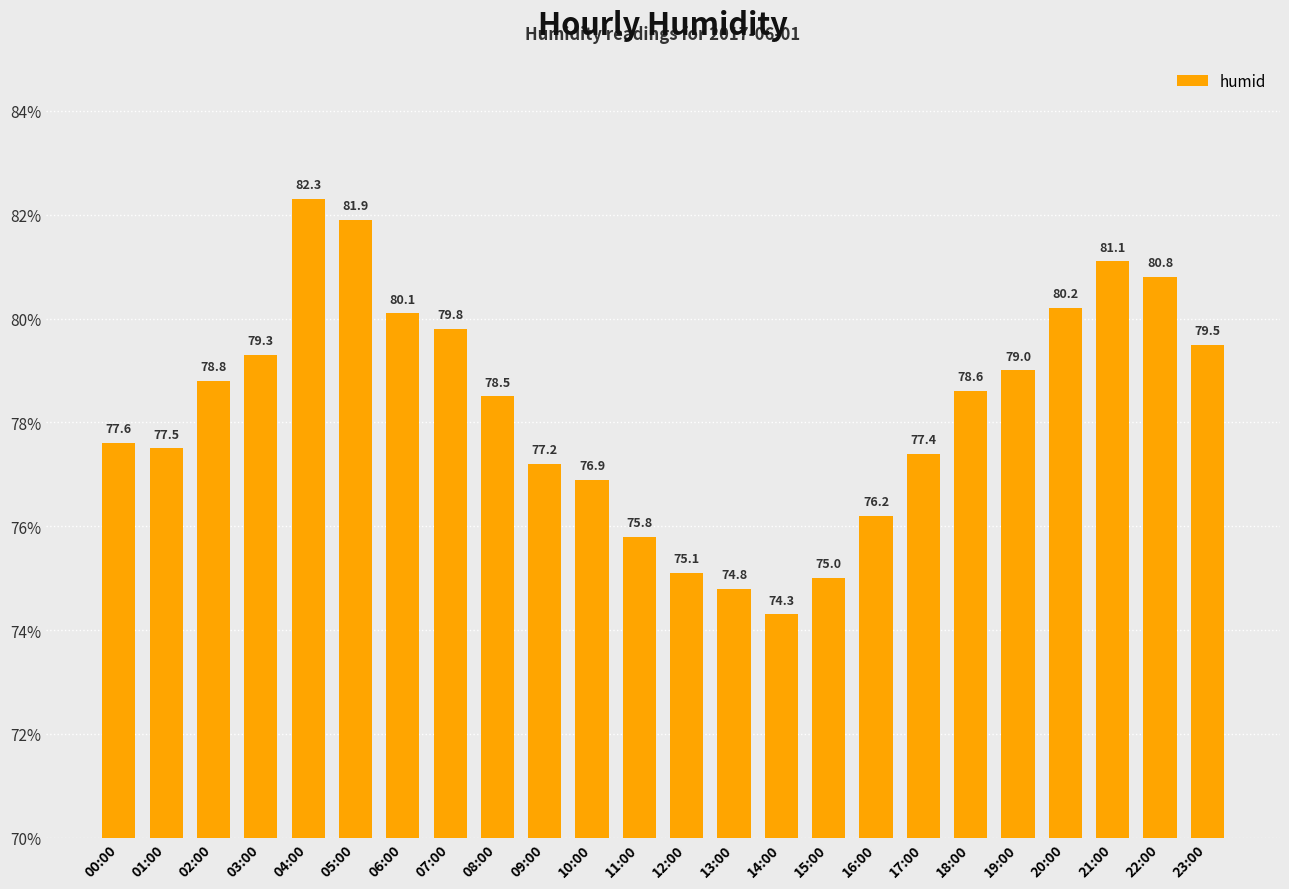

Reading left to right, list all the values displayed in this chart.

00:00=77.6	01:00=77.5	02:00=78.8	03:00=79.3	04:00=82.3	05:00=81.9	06:00=80.1	07:00=79.8	08:00=78.5	09:00=77.2	10:00=76.9	11:00=75.8	12:00=75.1	13:00=74.8	14:00=74.3	15:00=75.0	16:00=76.2	17:00=77.4	18:00=78.6	19:00=79.0	20:00=80.2	21:00=81.1	22:00=80.8	23:00=79.5